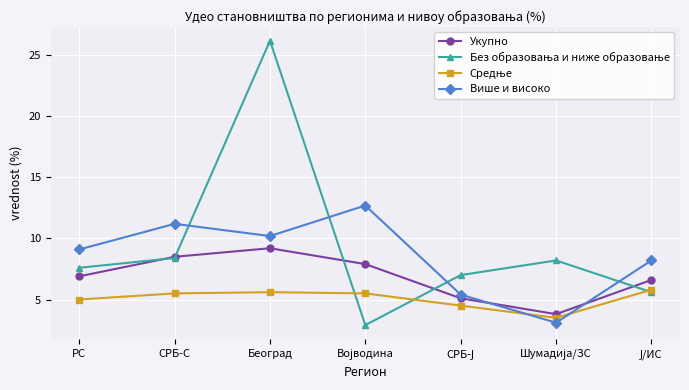

What is the label of the 3rd point from the left?

Београд